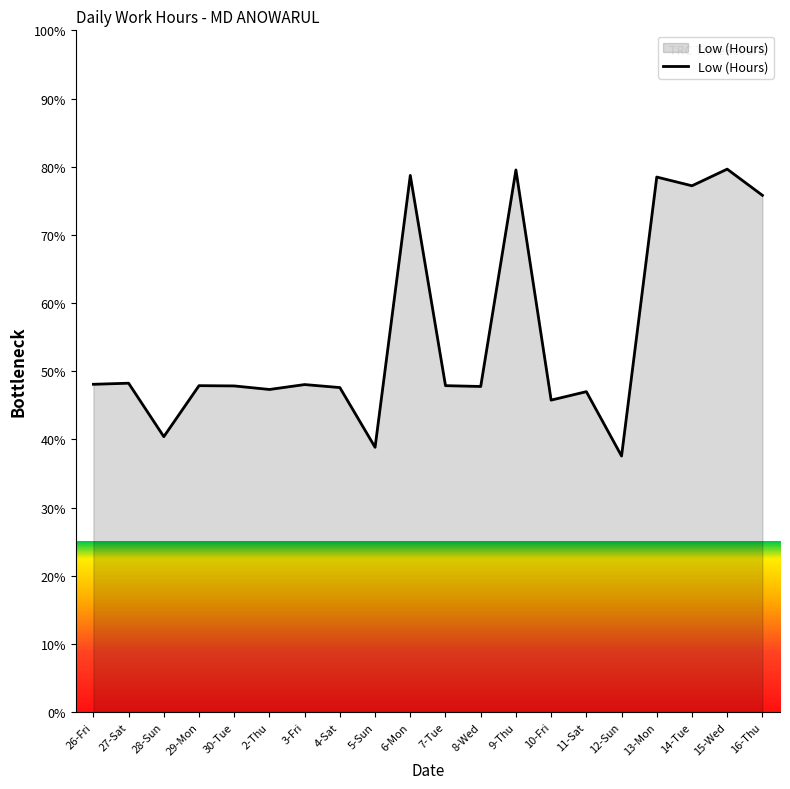

Where does the data first go above 47?

26-Fri